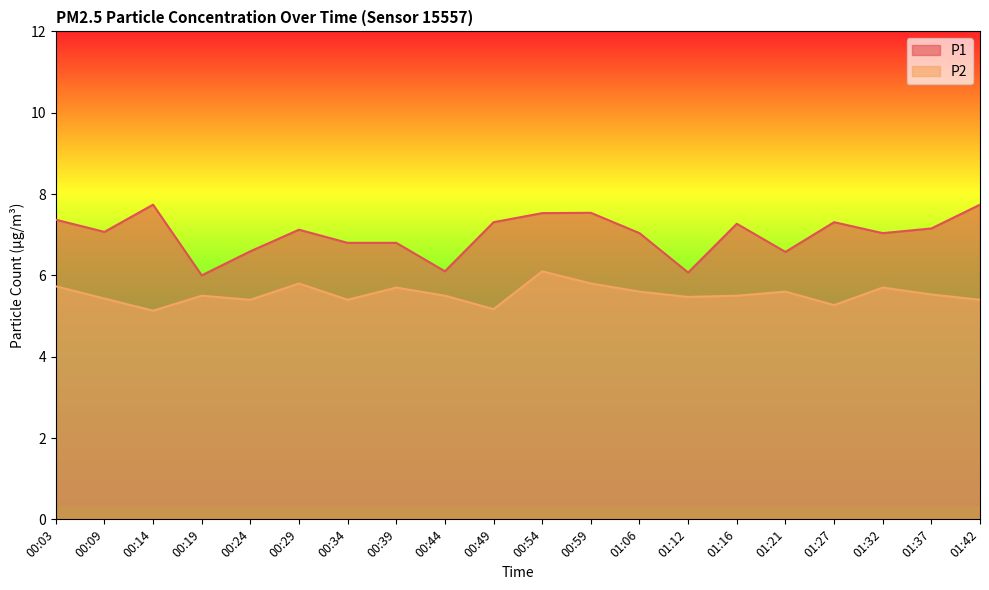

What is the difference between the P2 values at 00:54 and 01:21?

0.5